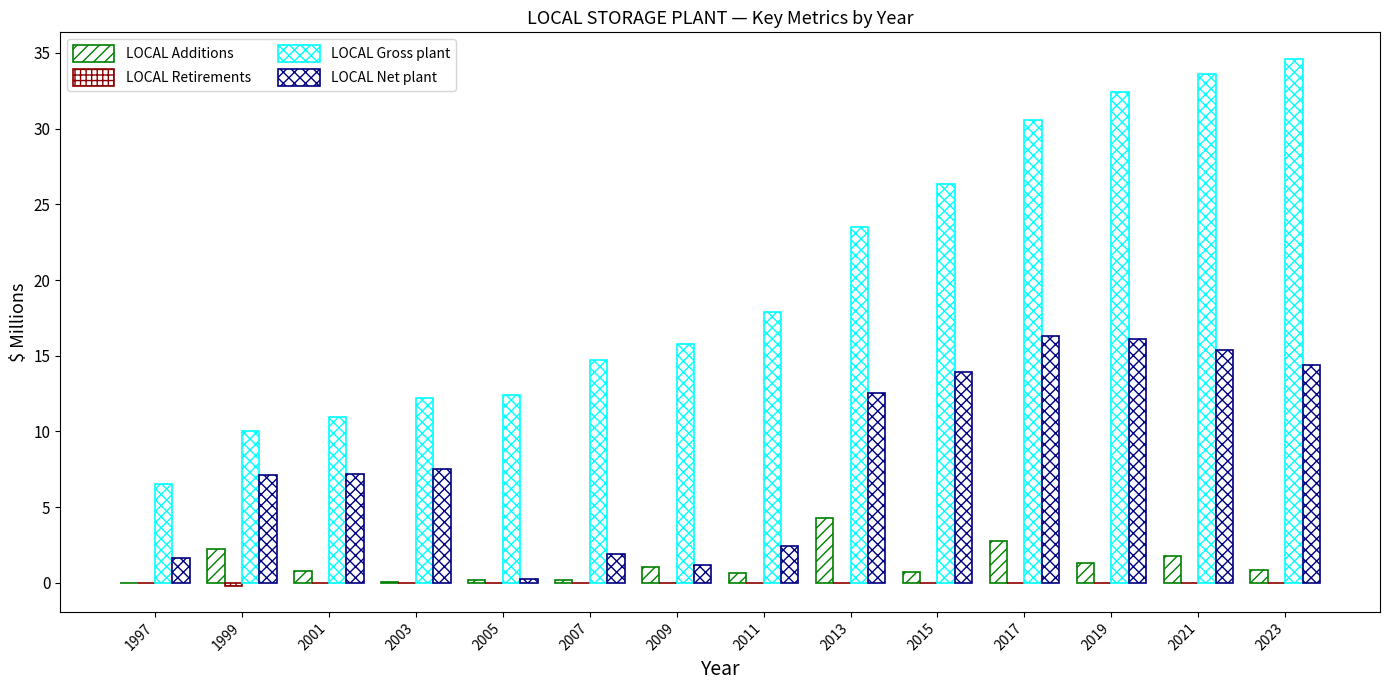

How many groups of bars are there?

14